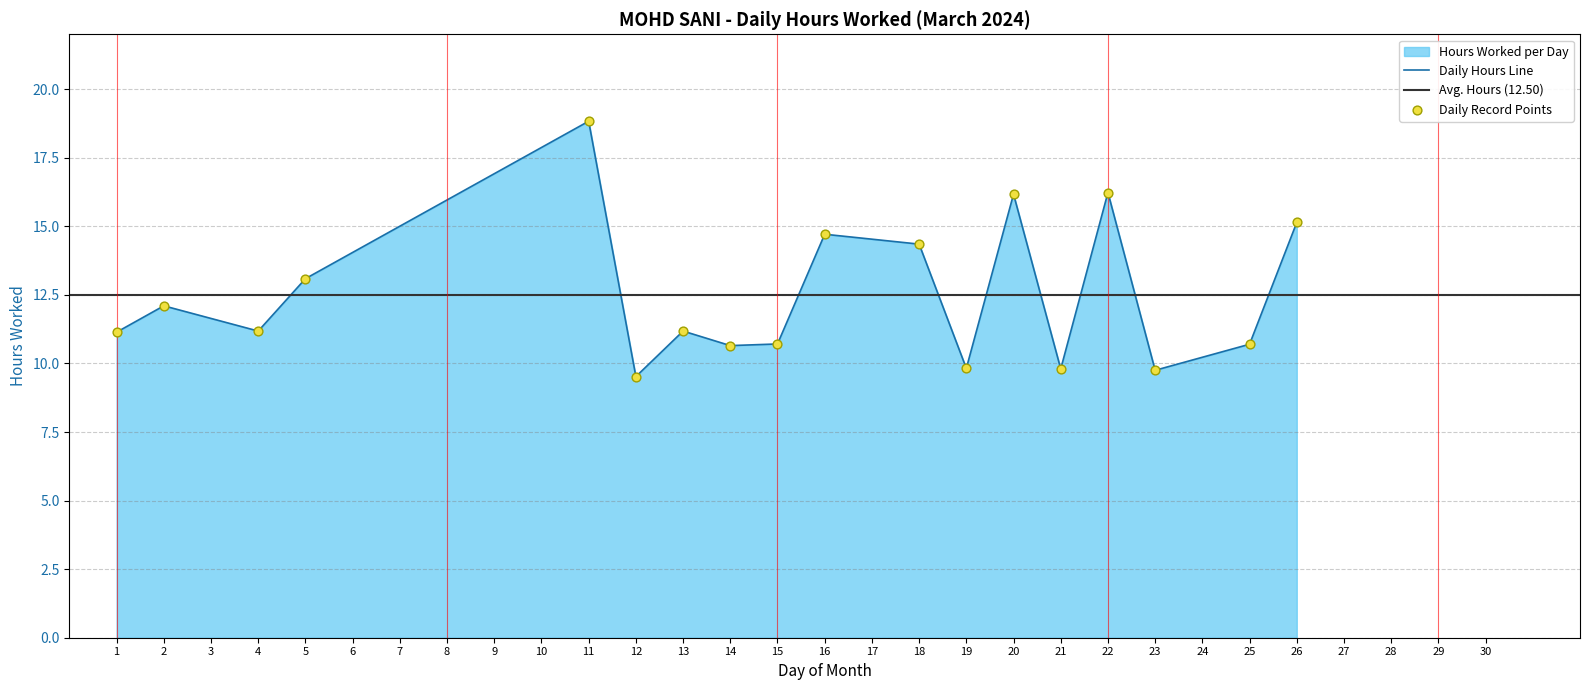

Between 12 and 19, which is larger?

19